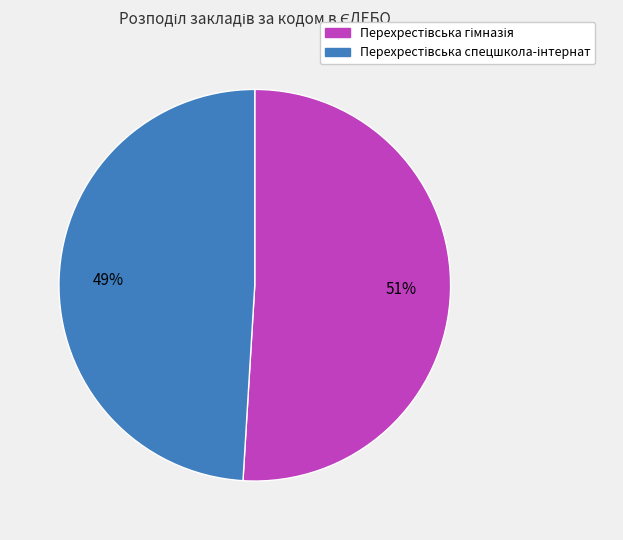

To the nearest percent, what is the average slice percentage?

50%